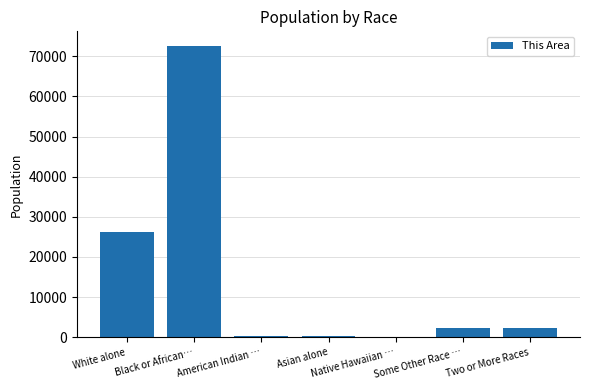

Which has a higher value, White alone or Some Other Race …?

White alone